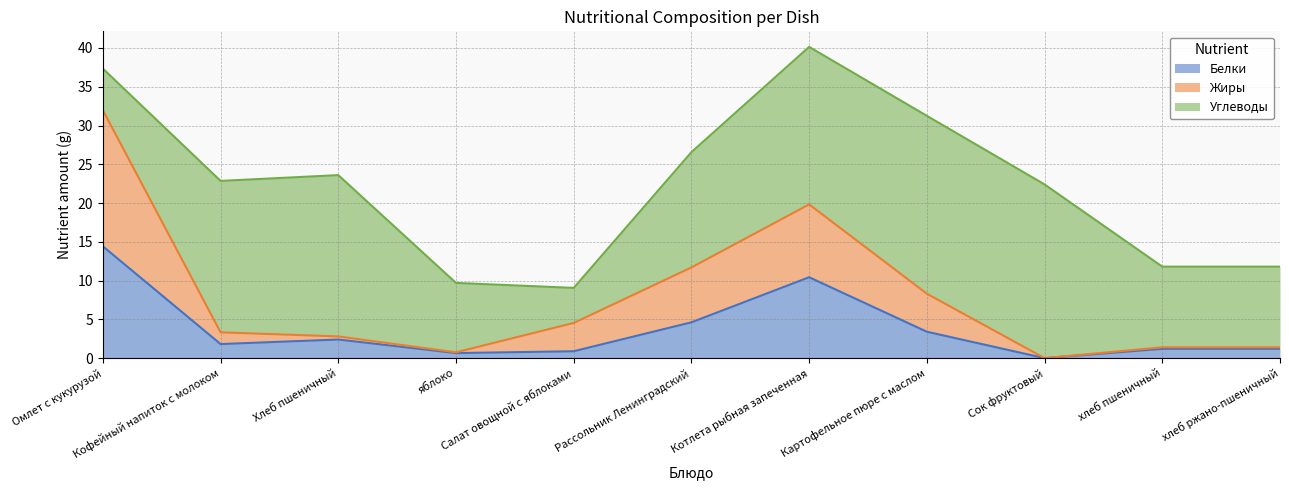

What are all the series names shown in the legend?

Белки, Жиры, Углеводы